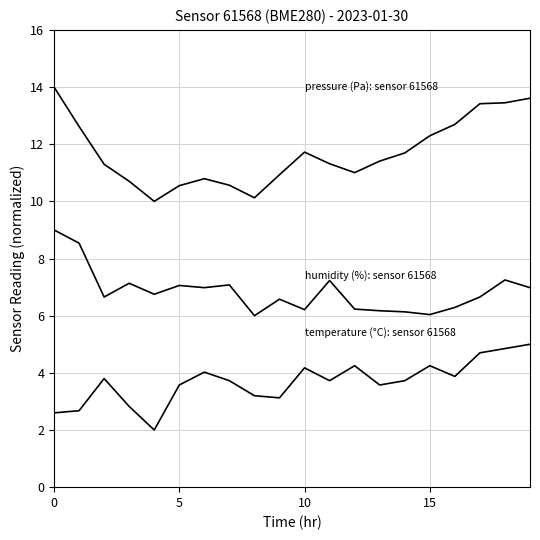

Reading left to right, what are all the values shown in this chart?

pressure (Pa): sensor 61568: 14.0	12.6	11.3	10.7	10.0	10.5	10.8	10.6	10.1	10.9	11.7	11.3	11.0	11.4	11.7	12.3	12.7	13.4	13.4	13.6
humidity (%): sensor 61568: 9.0	8.5	6.7	7.1	6.7	7.1	7.0	7.1	6.0	6.6	6.2	7.2	6.2	6.2	6.1	6.0	6.3	6.7	7.2	7.0
temperature (°C): sensor 61568: 2.6	2.7	3.8	2.8	2.0	3.6	4.0	3.7	3.2	3.1	4.2	3.7	4.2	3.6	3.7	4.2	3.9	4.7	4.8	5.0